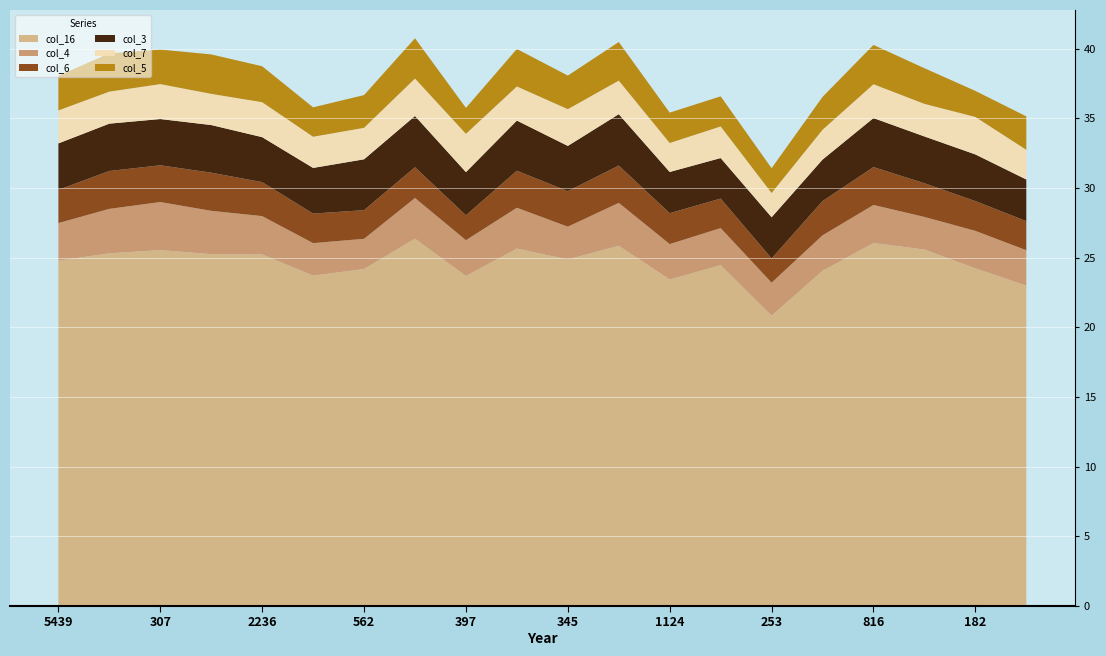

At which label does col_16 reach its minimum?

253